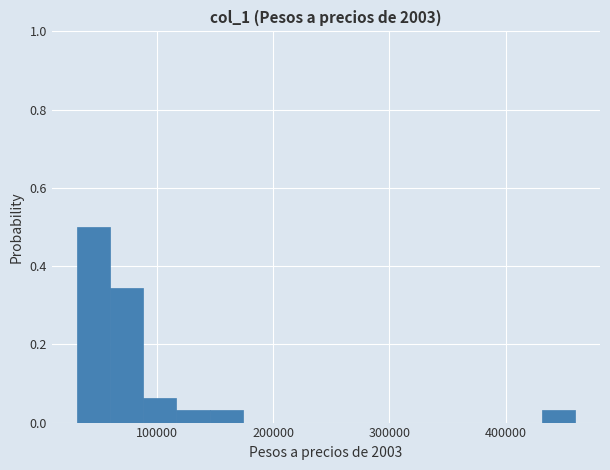

Around what value on the x-axis is the tallest bar? Give the approximate position of its centre, as read against the axis.

50000